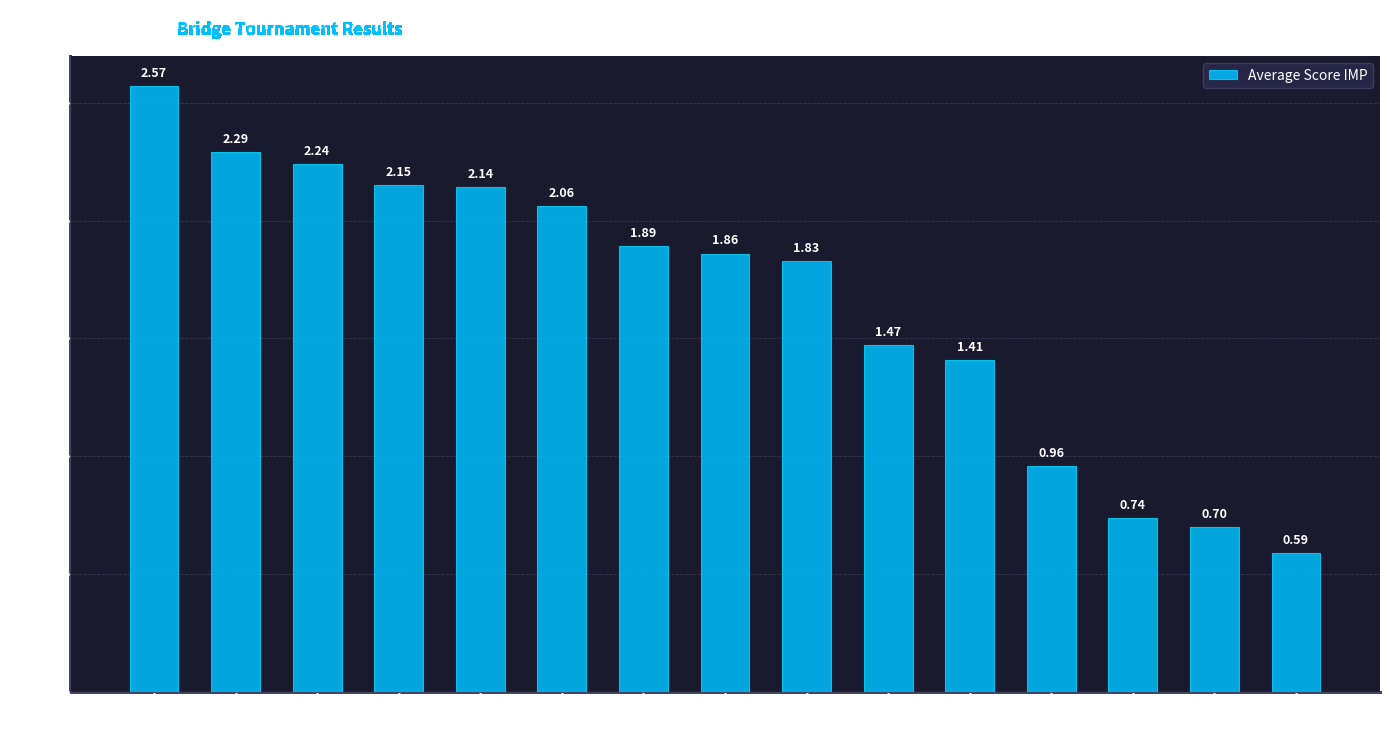

What is the sum of all values?

24.9